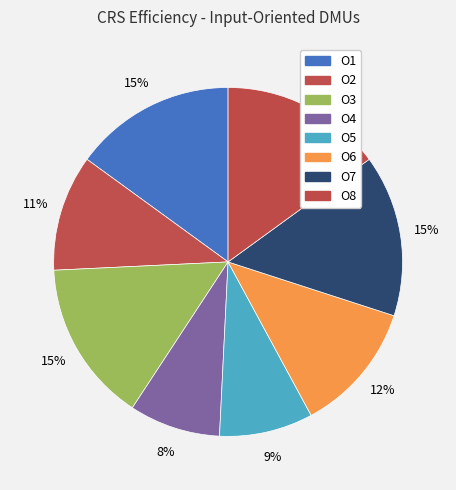

Is it true that O8 is 2% of the pie?

False